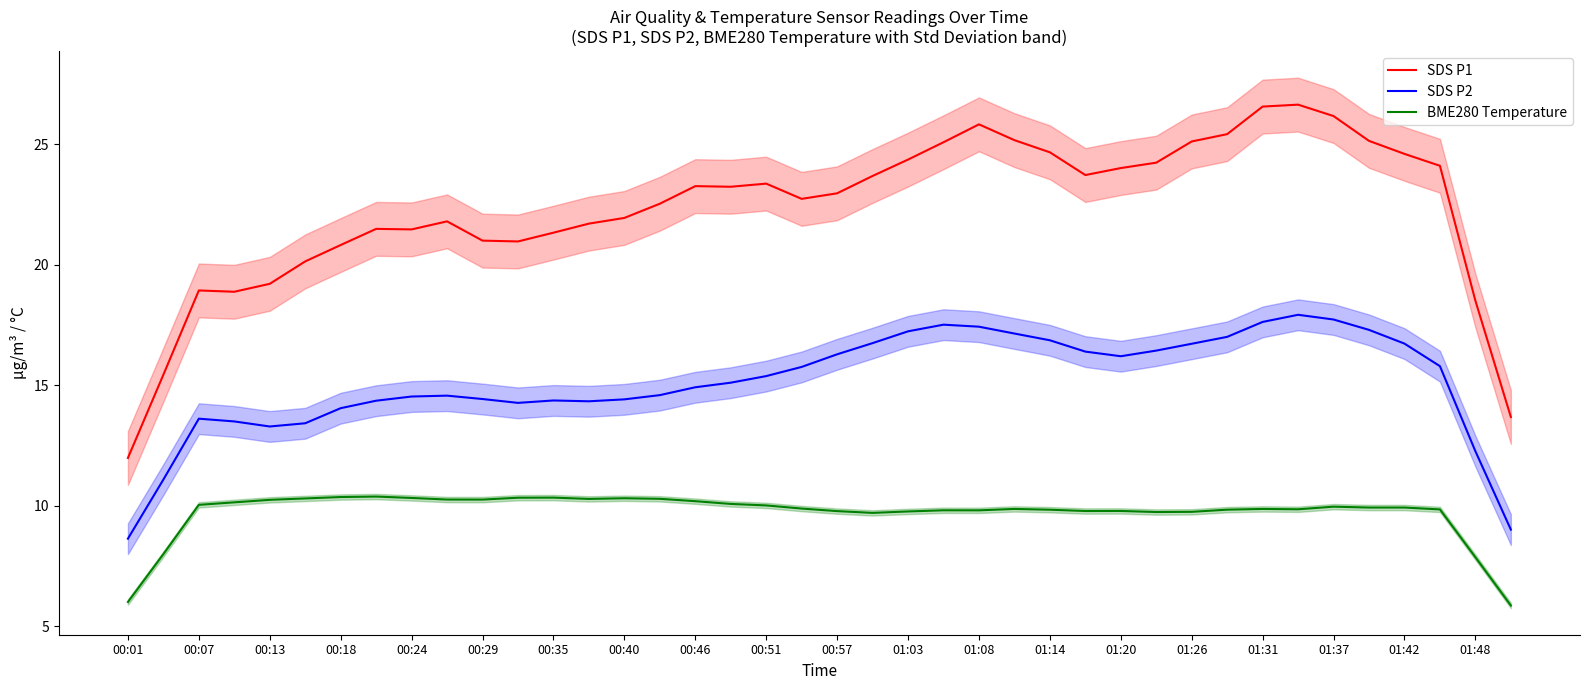

Is the value of BME280 Temperature at 01:20 greater than the value of SDS P2 at 00:18?

No